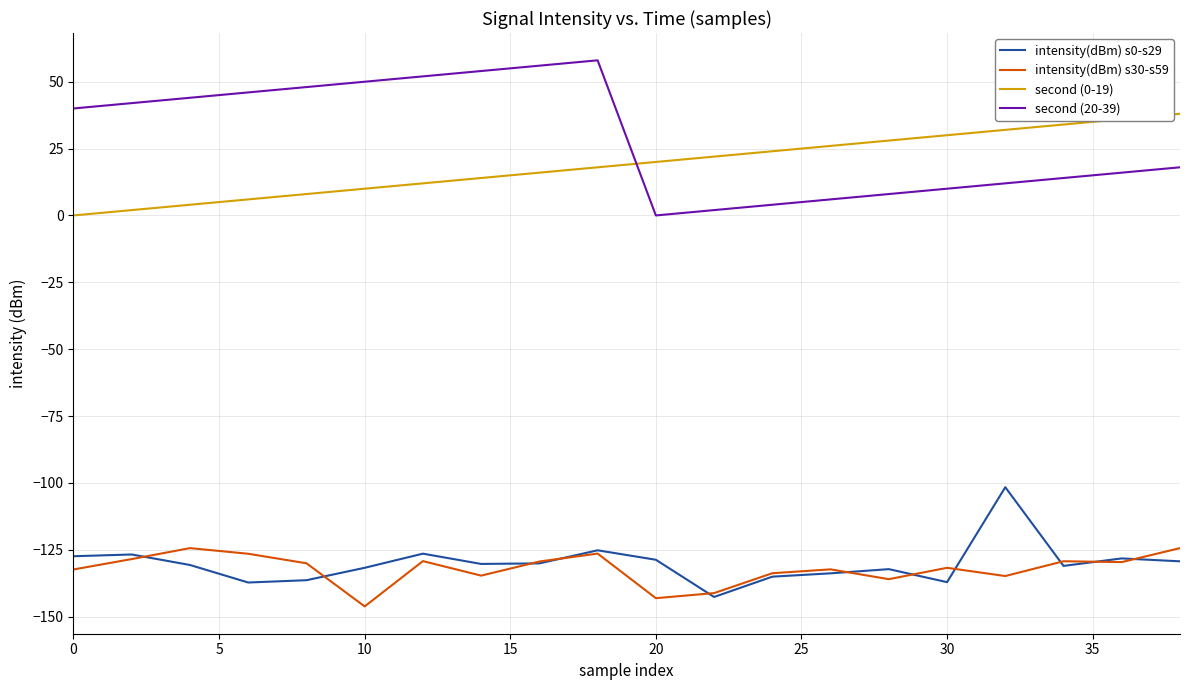

Which series has the largest total across all categories?

second (20-39)